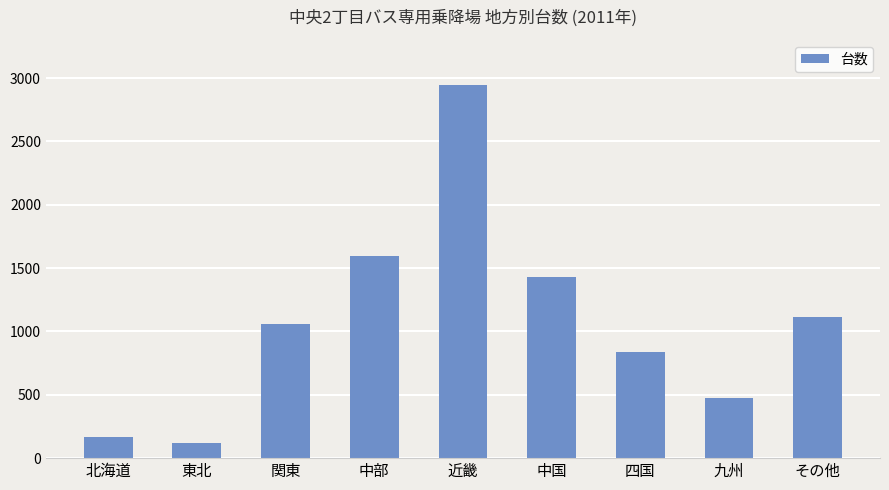

What is the maximum value shown in the chart?

2945